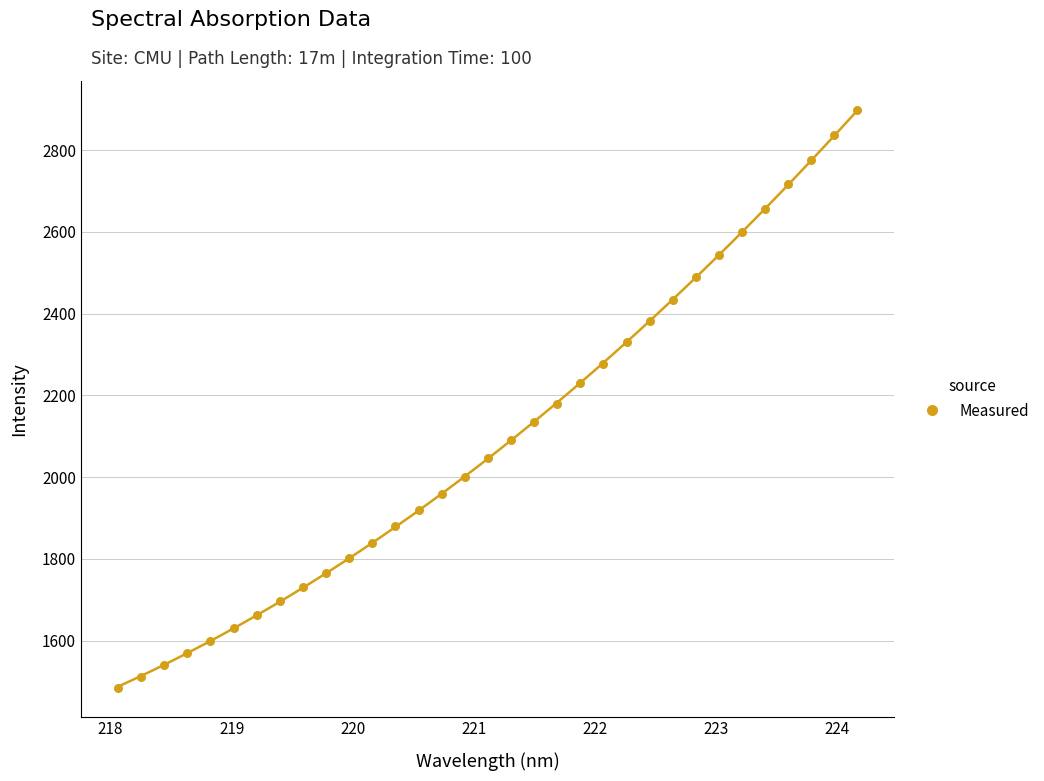

What is the range of X values (max minus min)?

6.1